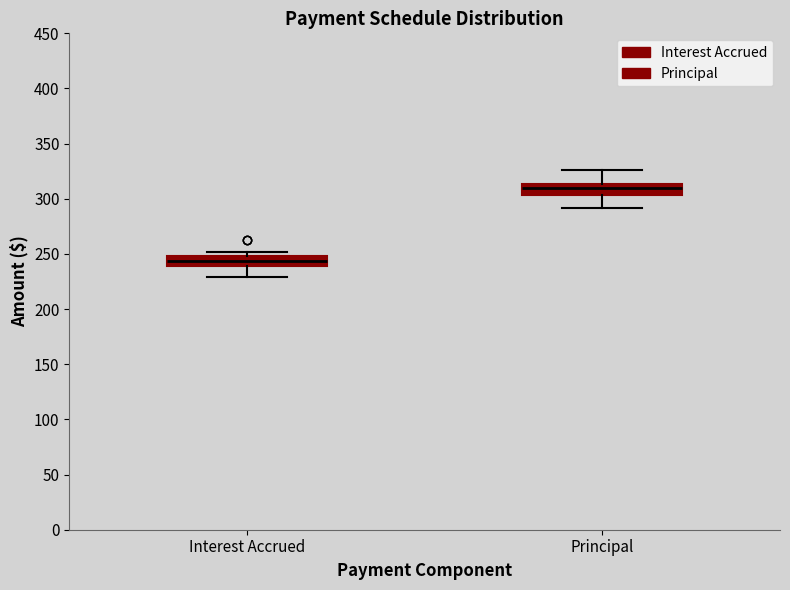

Reading left to right, transcribe this box plot: for each box, give where its median line is, the range the box spans, and where its two whiskers end, as read against the y-axis. The values are not printed on the chart, so give them approximately, as read against the axis.

Interest Accrued: median 245, box 240 to 250, whiskers 230 to 250 (just above the box's upper edge)
Principal: median 310, box 305 to 315, whiskers 290 to 325